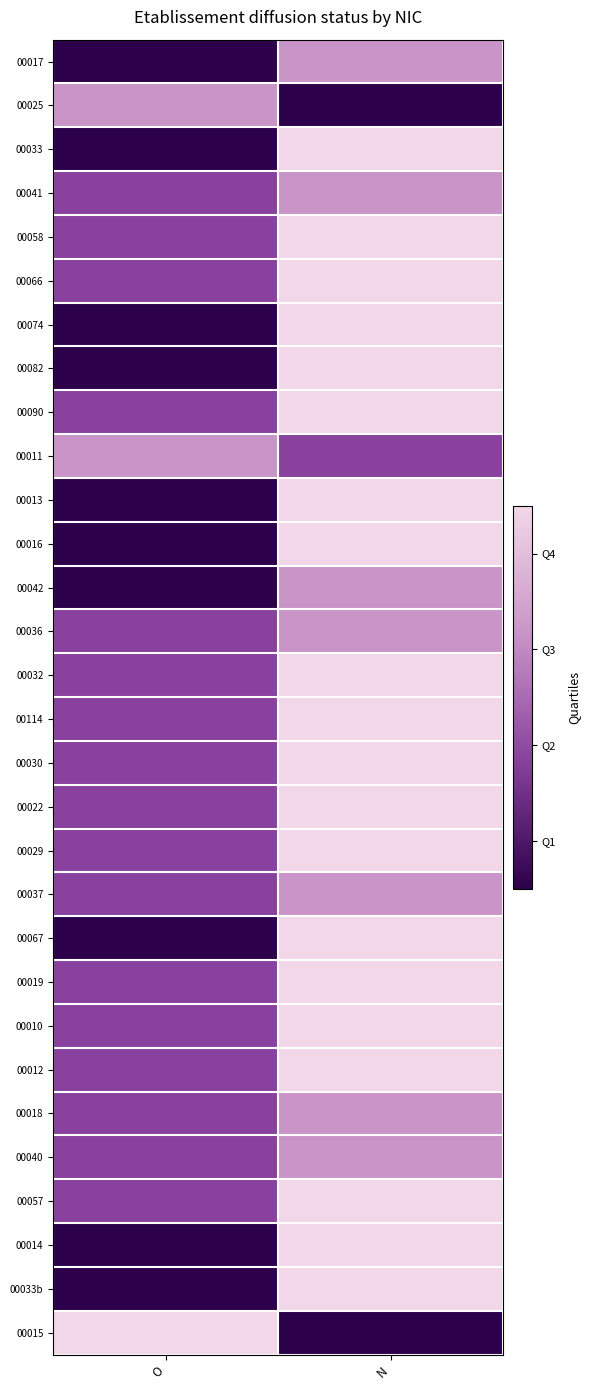

What is the greatest value displayed?

4